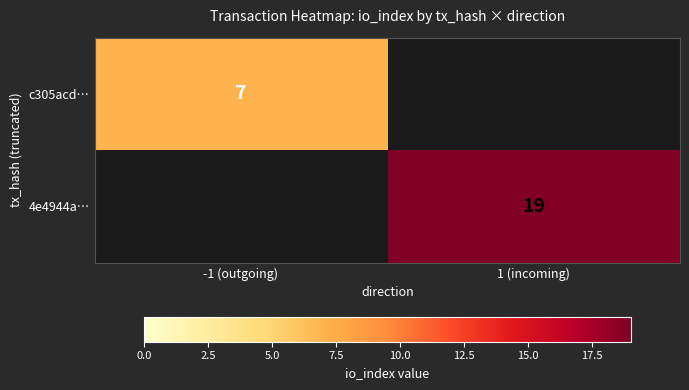

The c305acd… series shows 12 at -1 (outgoing). True or false?

False